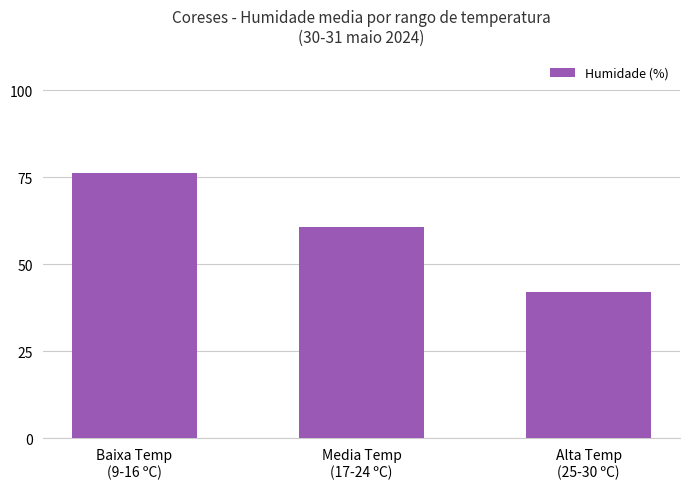

The value at Alta Temp
(25-30 ºC) is 42.1. True or false?

True